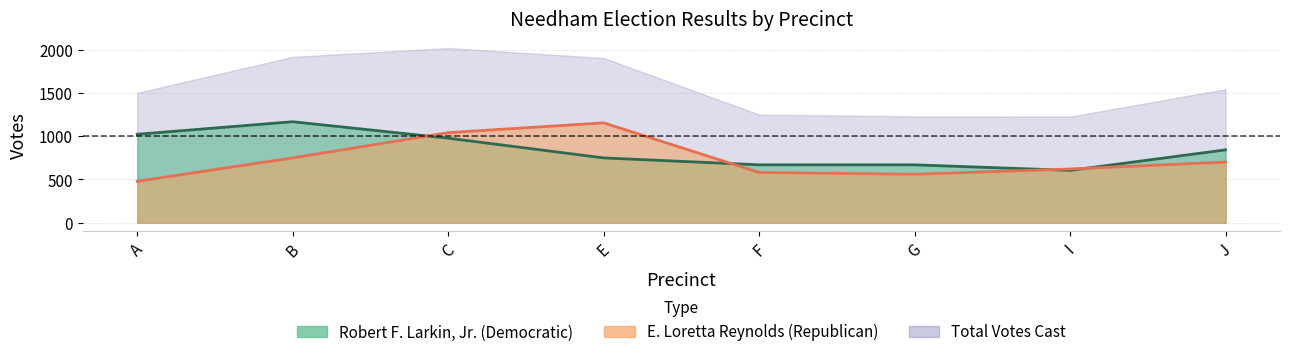

Reading right to left, list all the values displayed in this chart.

Robert F. Larkin, Jr. (Democratic): 842	605	669	669	749	977	1167	1022
E. Loretta Reynolds (Republican): 701	621	560	581	1154	1041	749	479